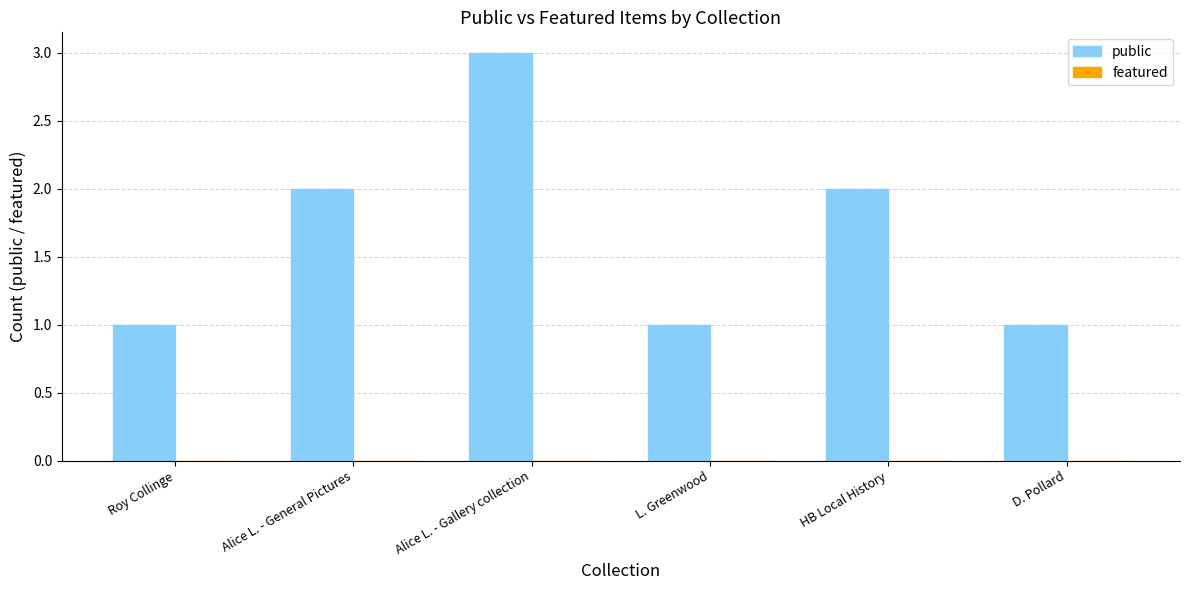

Reading left to right, extract all data points from this chart.

Roy Collinge=1	Alice L. - General Pictures=2	Alice L. - Gallery collection=3	L. Greenwood=1	HB Local History=2	D. Pollard=1